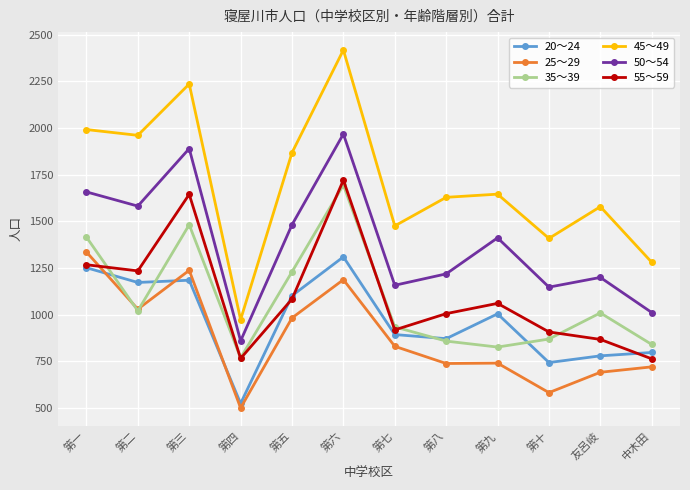

Which series has the largest total across all categories?

45～49